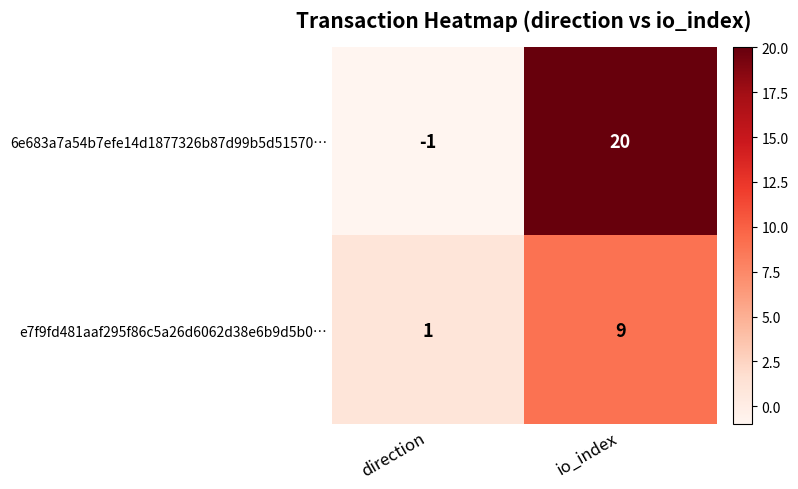

The value of 6e683a7a54b7efe14d1877326b87d99b5d51570… at io_index is 5. True or false?

False